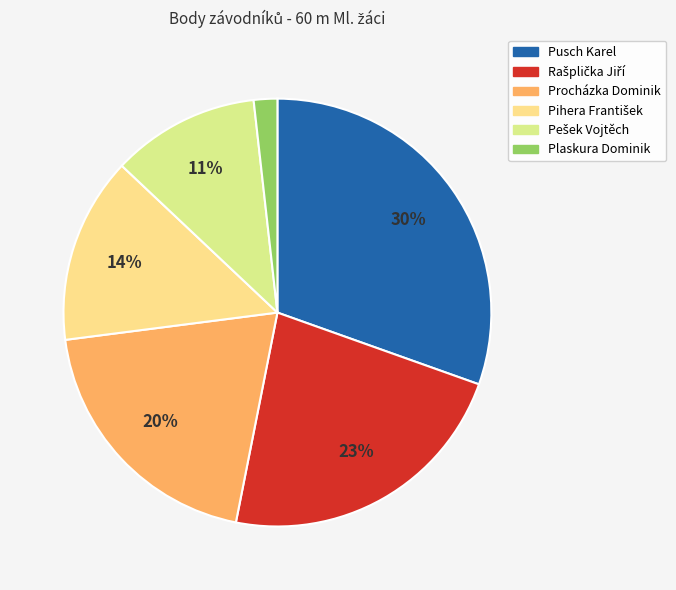

Is there any slice that represents more than half of the pie?

No